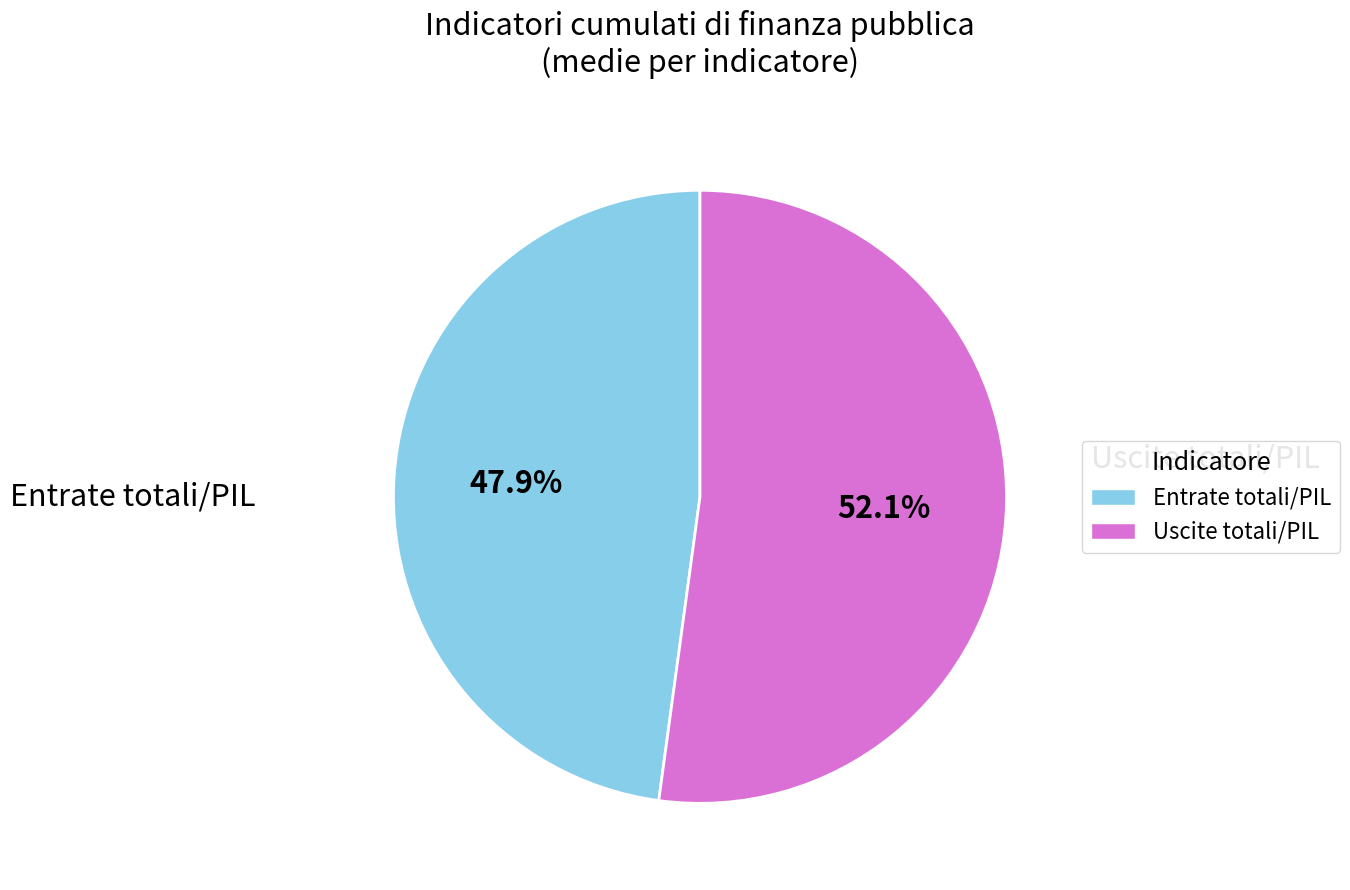

To the nearest percent, what is the difference between the largest and smallest slice percentages?

4%